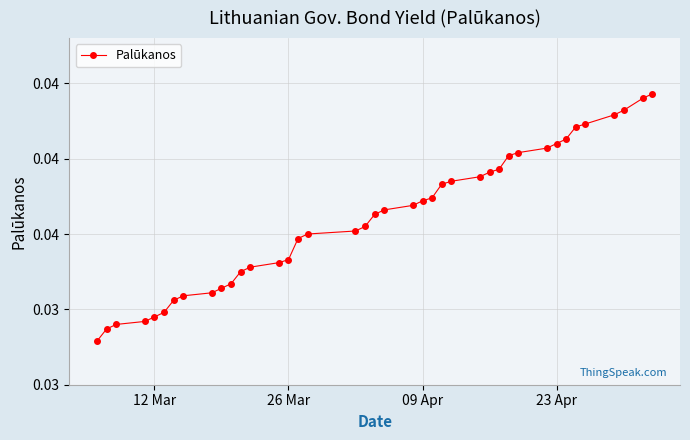

Does the chart display data point markers on the line(s)?

Yes